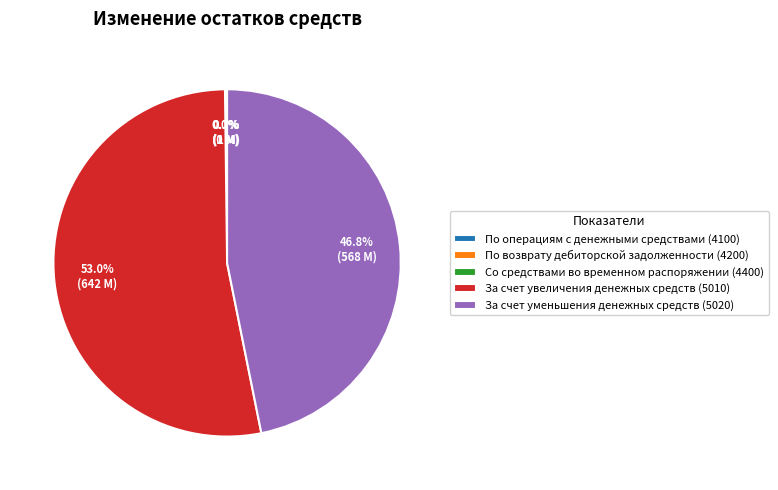

What is the ratio of the value at За счет уменьшения денежных средств (5020) to the value at За счет увеличения денежных средств (5010)?

0.9